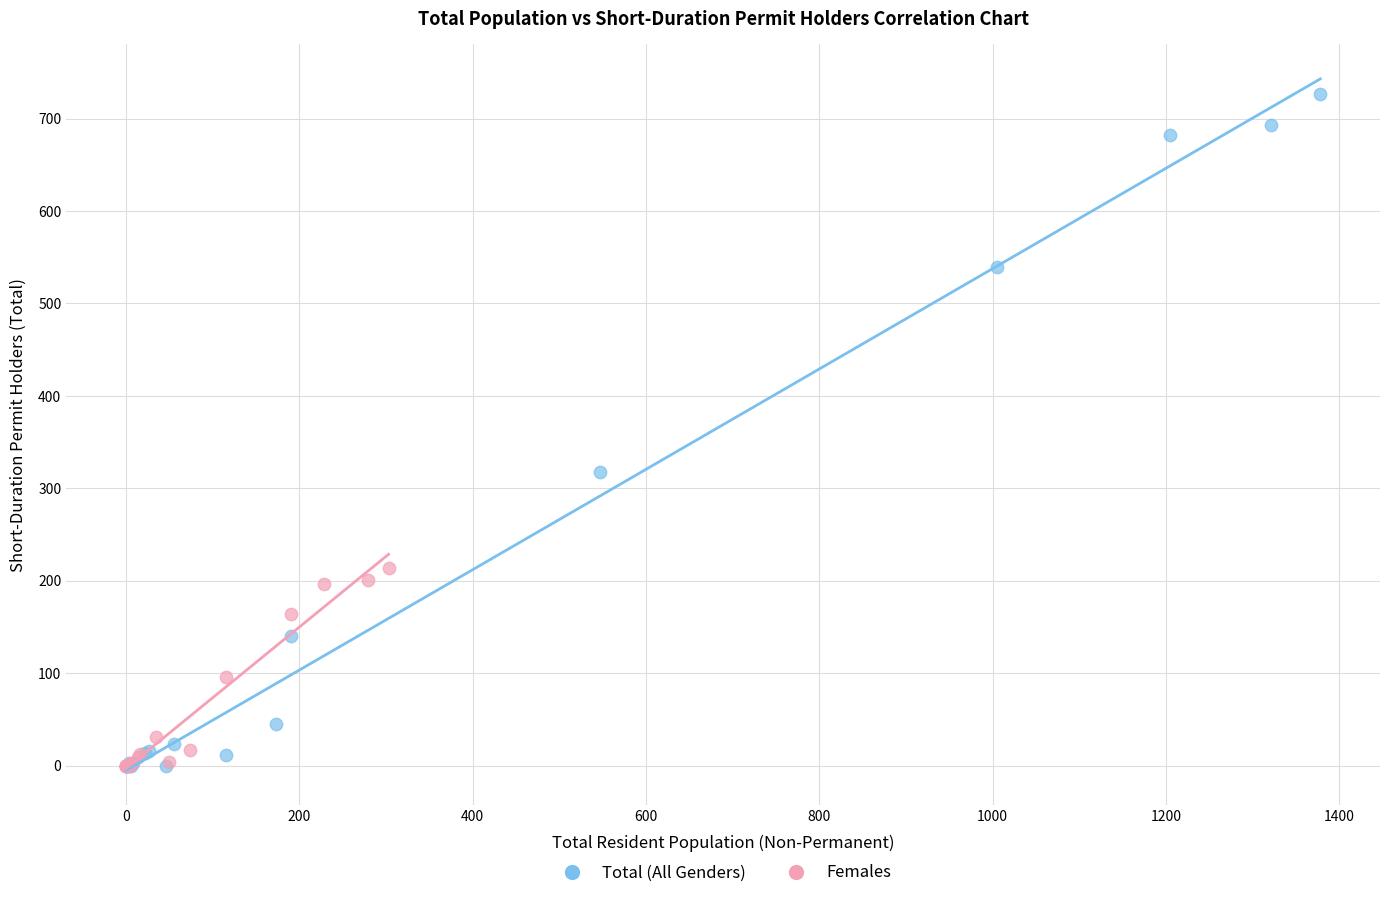

Which series has the widest spread of Y values?

Total (All Genders)